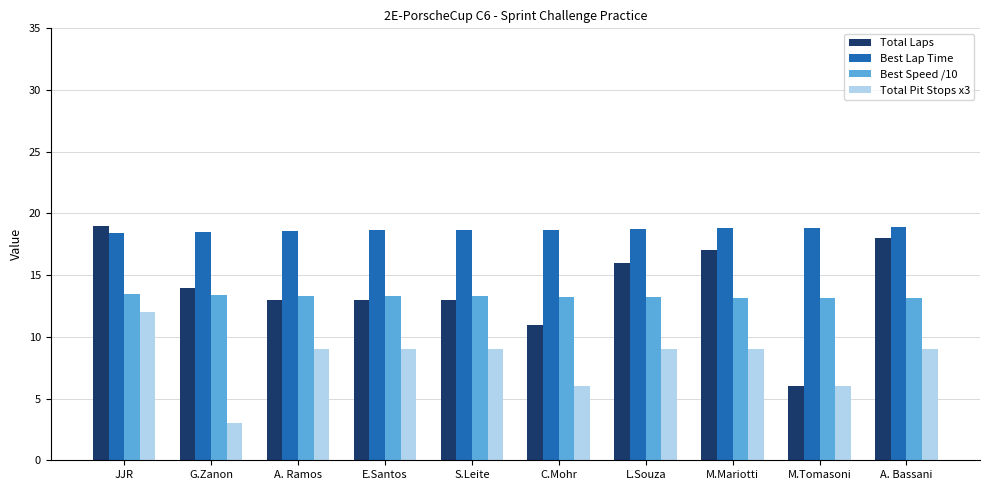

What is the difference between the Total Pit Stops x3 values at S.Leite and C.Mohr?

3.0